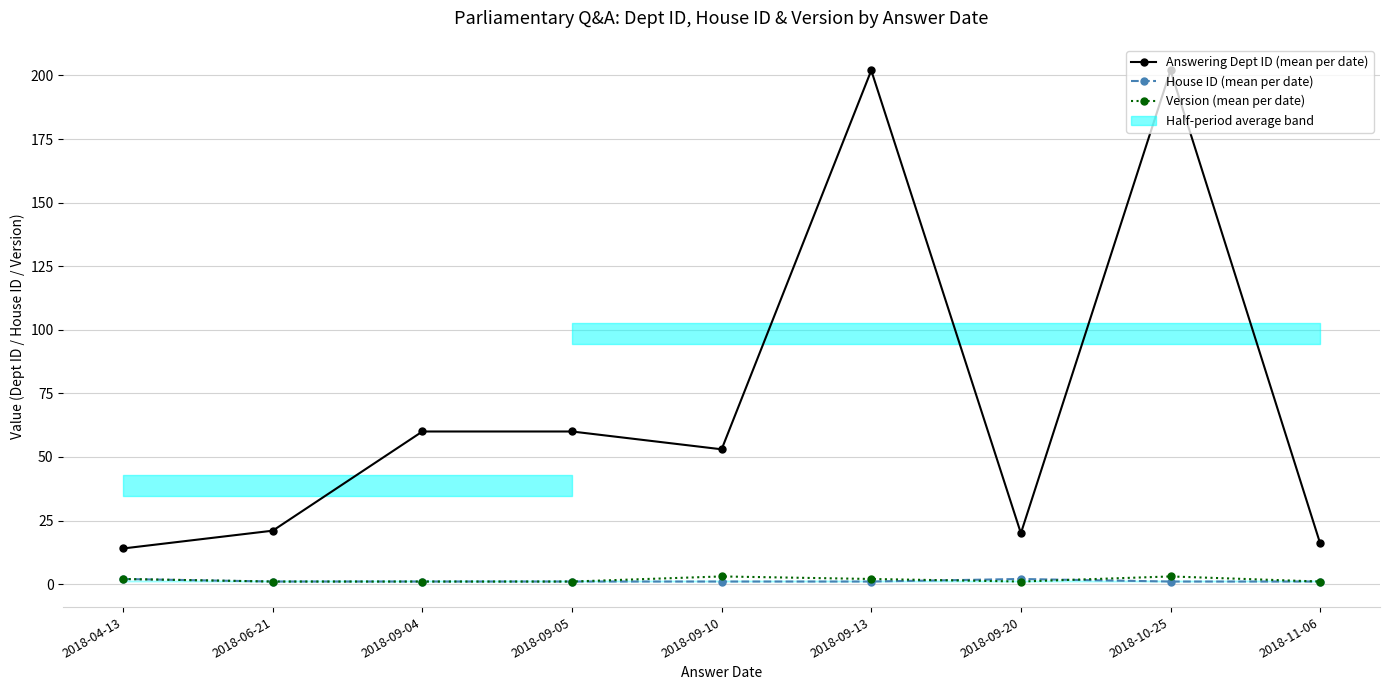

The Version (mean per date) series shows 3 at 2018-09-10. True or false?

True